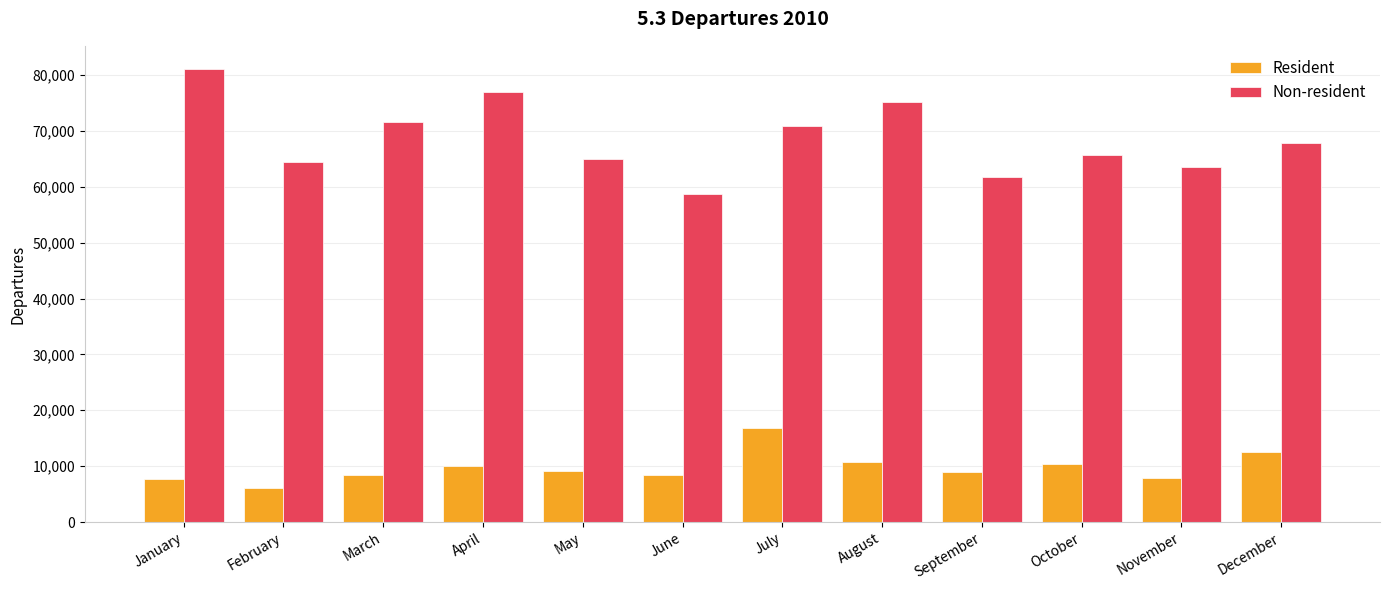

Is it true that Resident equals 9993 at April?

True